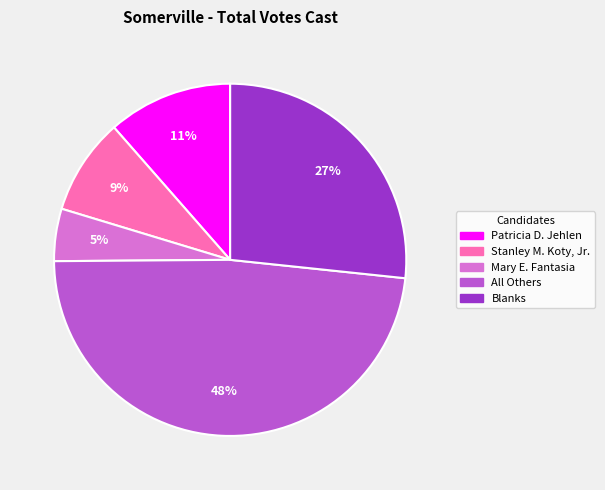

Which category has the biggest portion of the pie?

All Others